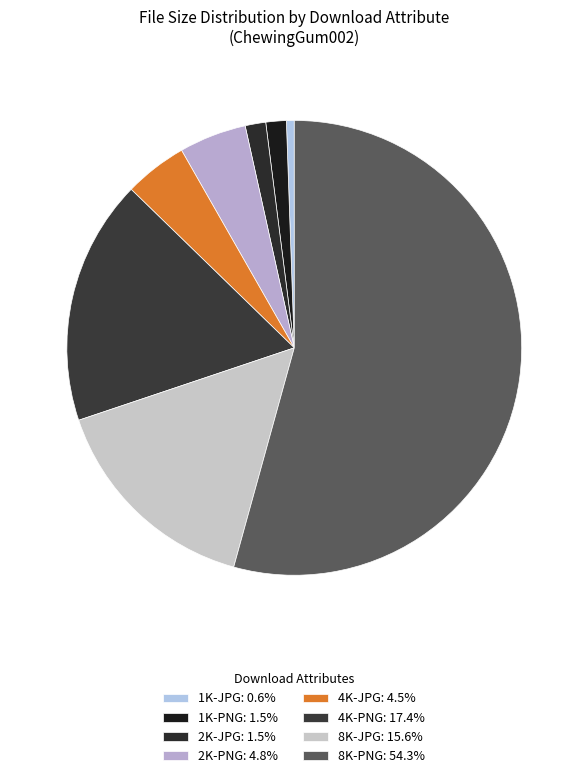

What is the largest slice in the pie chart?

8K-PNG